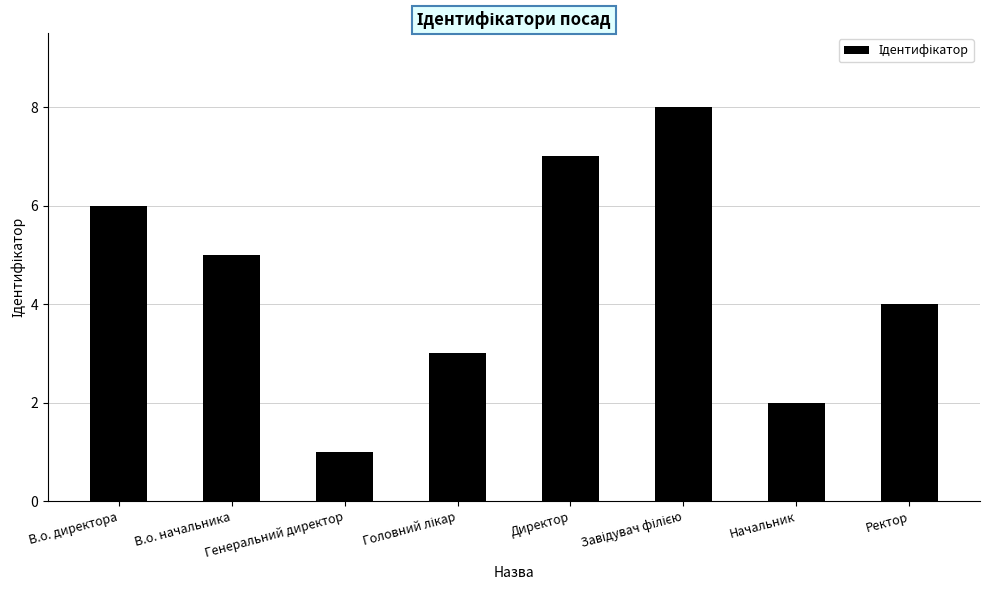

What is the sum of all values?

36